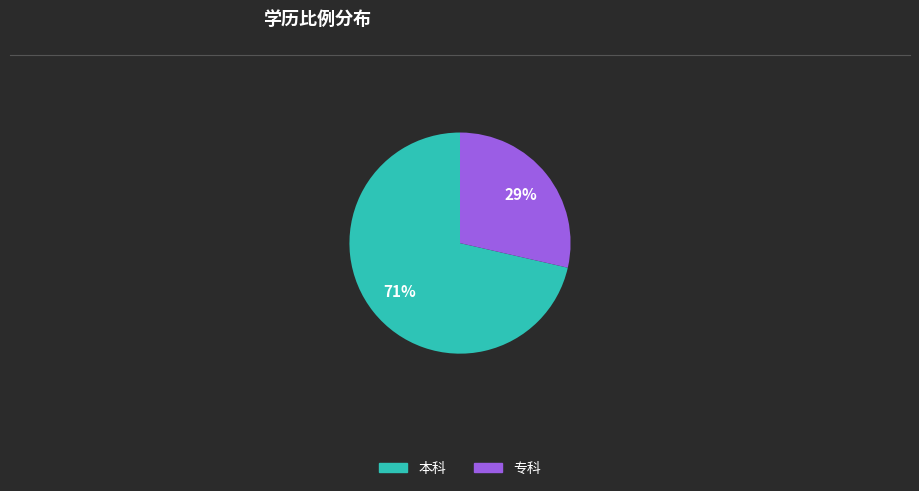

Which category accounts for the majority?

本科